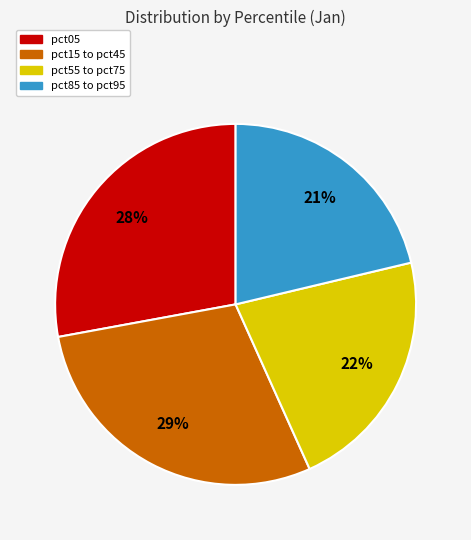

Is there any slice that represents more than half of the pie?

No